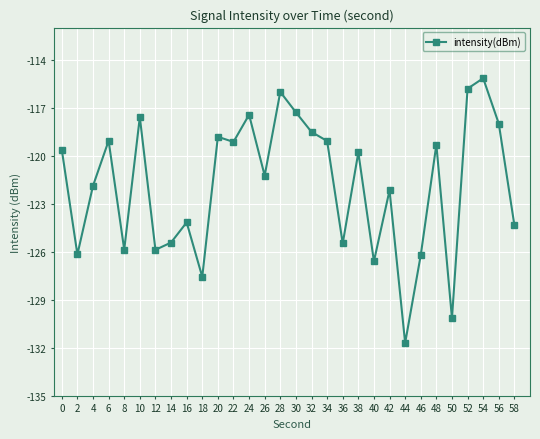

How many lines are shown in the chart?

1